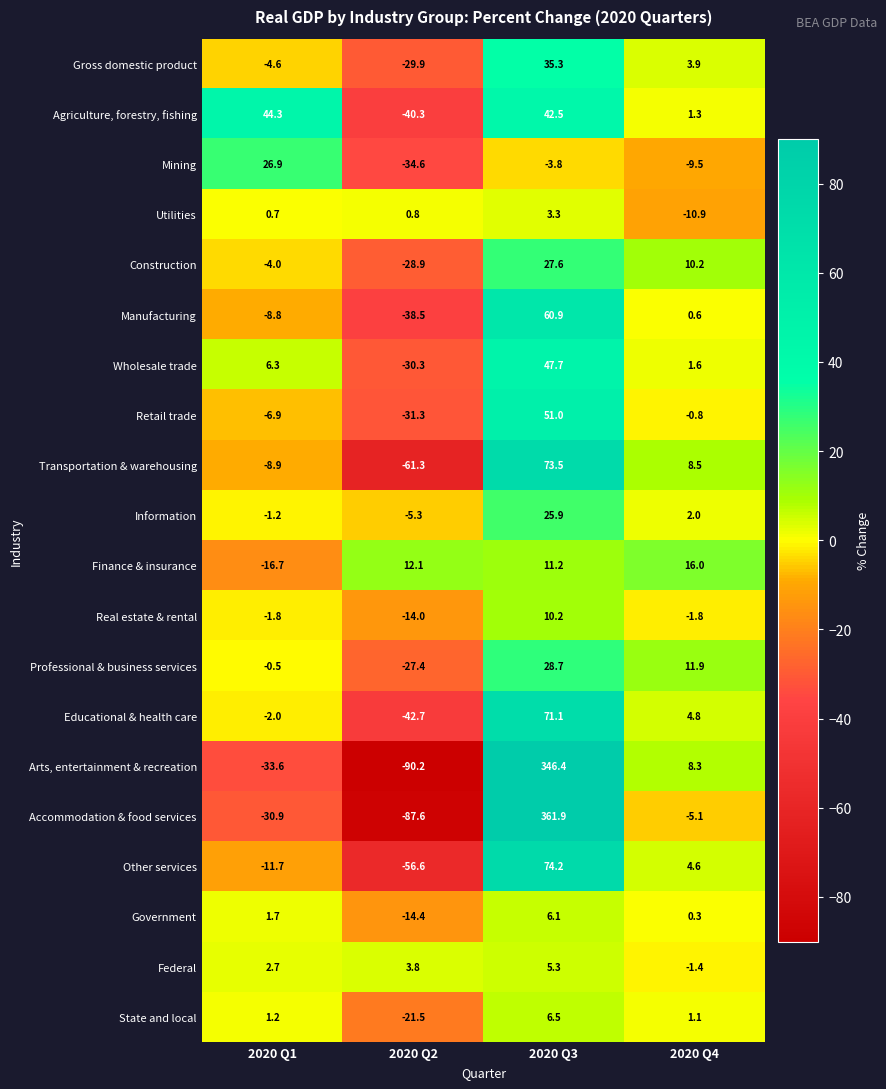

List the series in order of their peak value, highest first.

Accommodation & food services, Arts, entertainment & recreation, Other services, Transportation & warehousing, Educational & health care, Manufacturing, Retail trade, Wholesale trade, Agriculture, forestry, fishing, Gross domestic product, Professional & business services, Construction, Mining, Information, Finance & insurance, Real estate & rental, State and local, Government, Federal, Utilities